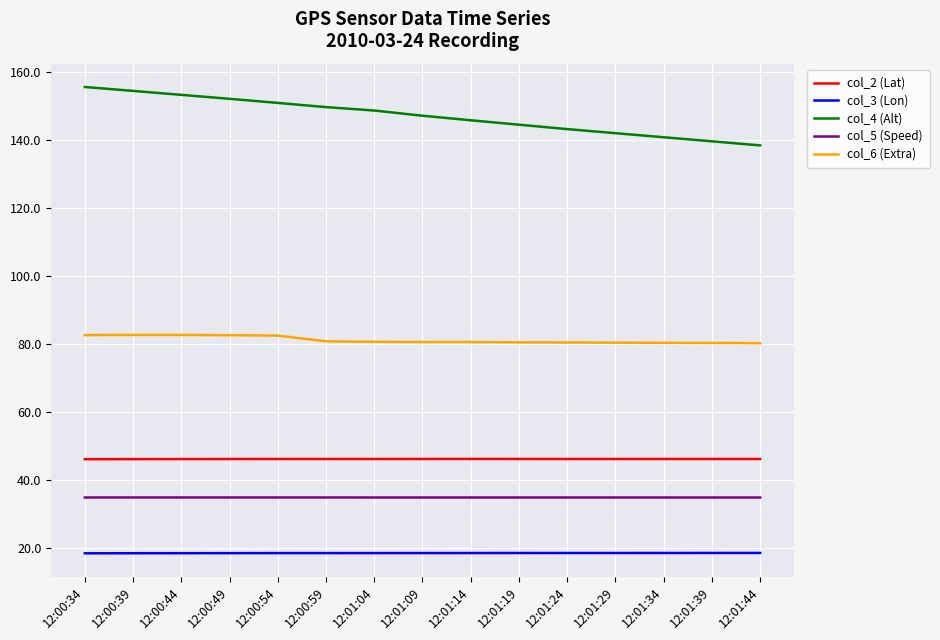

What is the smallest value displayed?

18.3